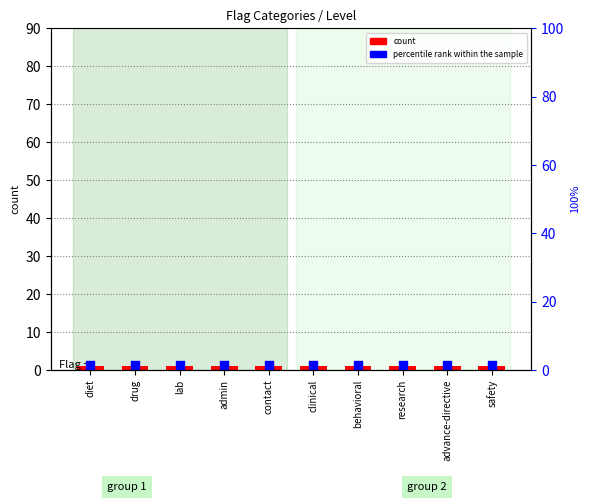

Is the value of count at contact greater than the value of percentile rank within the sample at research?

No